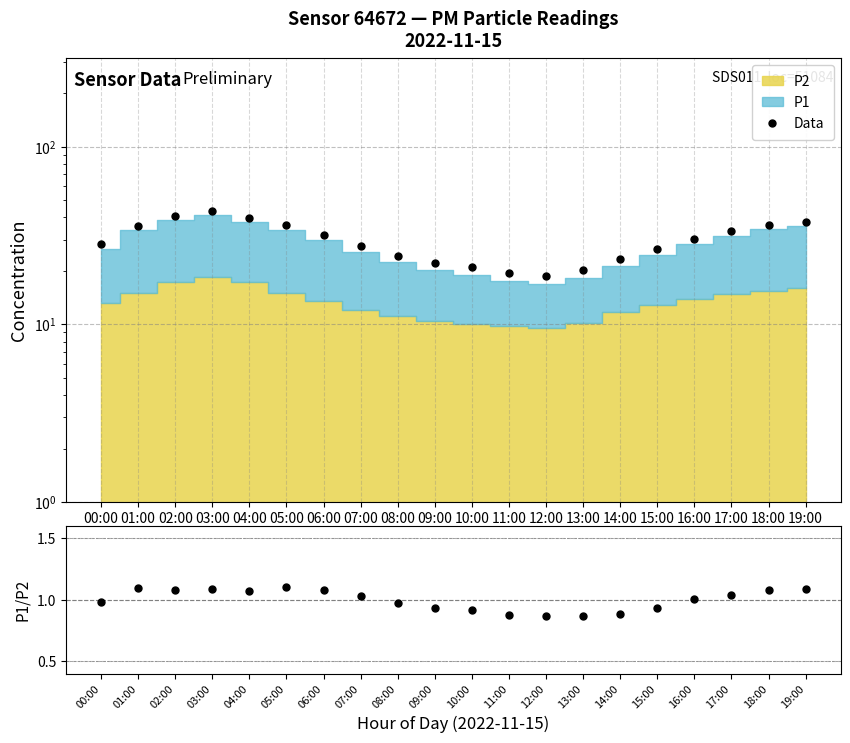

Which has a higher value, 12:00 or 10:00?

10:00